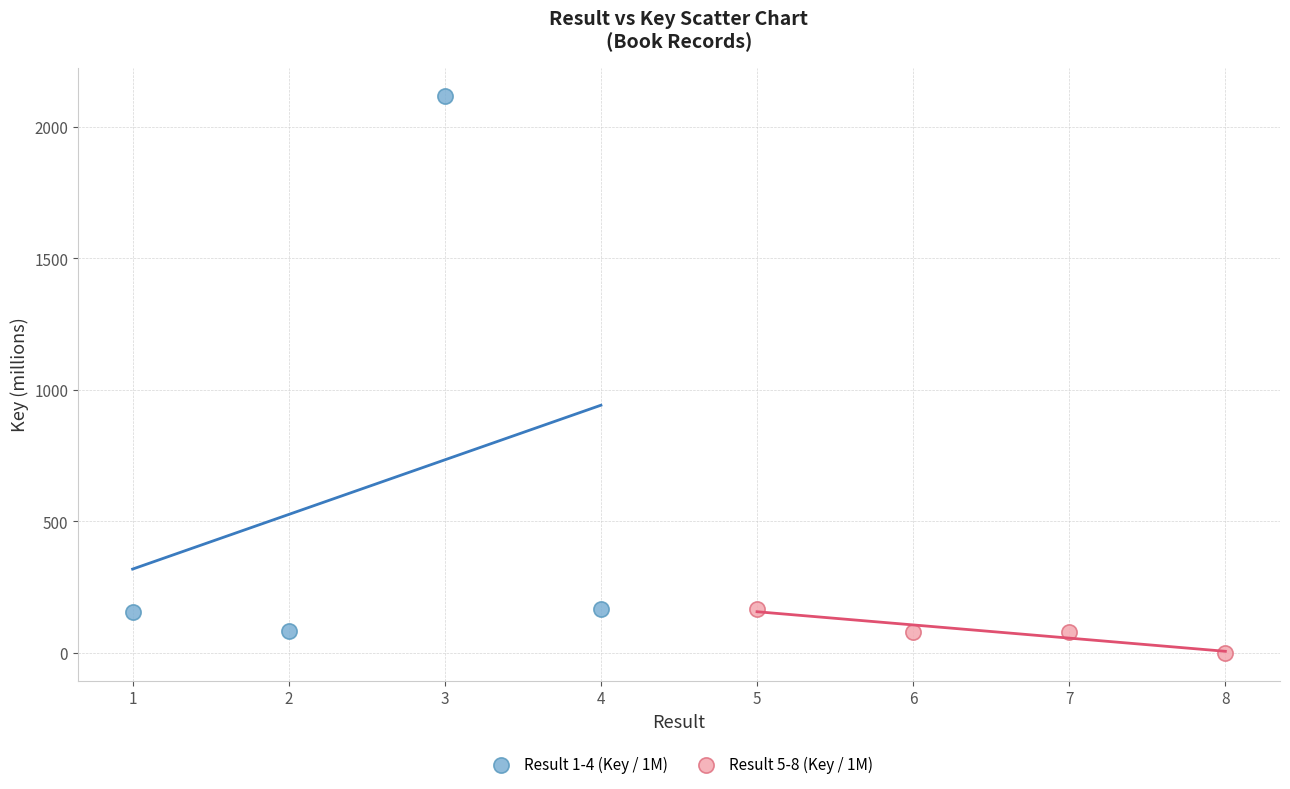

Which series reaches the maximum Y coordinate?

Result 1-4 (Key / 1M)